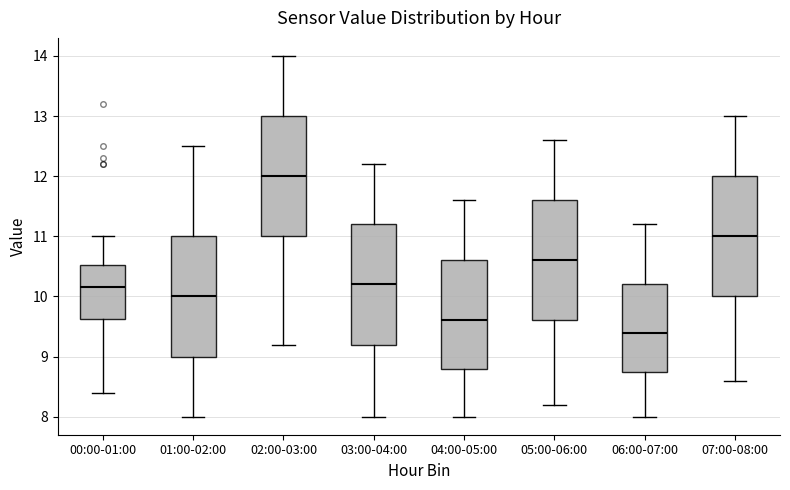

Reading left to right, read every box against the y-axis: the position of its median line, the range the box covers, and the ends of its whiskers. The values are not printed on the chart, so give them approximately, as read against the axis.

00:00-01:00: median 10.2, box 9.6 to 10.5, whiskers 8.4 to 11.0
01:00-02:00: median 10.0, box 9.0 to 11.0, whiskers 8.0 to 12.5
02:00-03:00: median 12.0, box 11.0 to 13.0, whiskers 9.2 to 14.0
03:00-04:00: median 10.2, box 9.2 to 11.2, whiskers 8.0 to 12.2
04:00-05:00: median 9.6, box 8.8 to 10.6, whiskers 8.0 to 11.6
05:00-06:00: median 10.6, box 9.6 to 11.6, whiskers 8.2 to 12.6
06:00-07:00: median 9.4, box 8.8 to 10.2, whiskers 8.0 to 11.2
07:00-08:00: median 11.0, box 10.0 to 12.0, whiskers 8.6 to 13.0